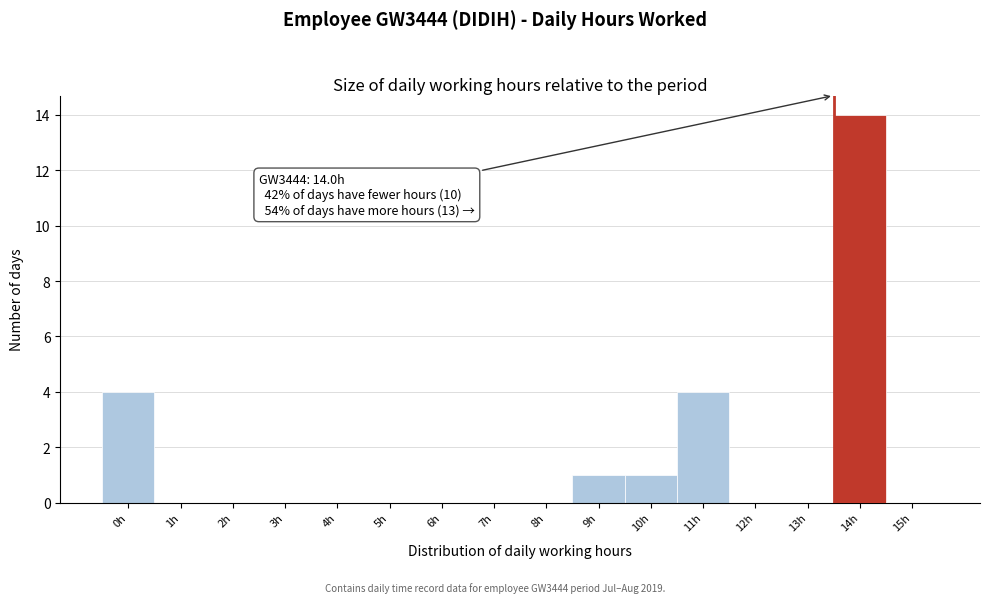

Reading left to right, list all the values displayed in this chart.

0h=4	1h=0	2h=0	3h=0	4h=0	5h=0	6h=0	7h=0	8h=0	9h=1	10h=1	11h=4	12h=0	13h=0	14h=14	15h=0